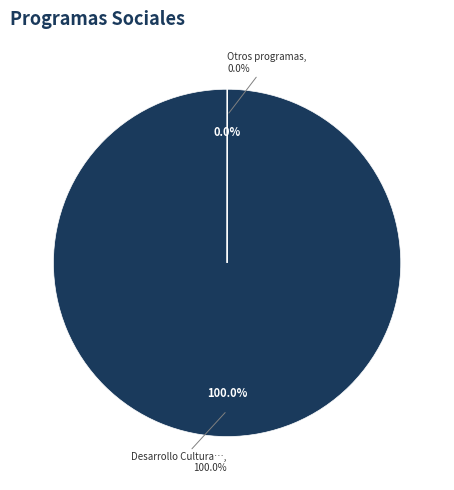

Is there a majority slice in this chart?

Yes